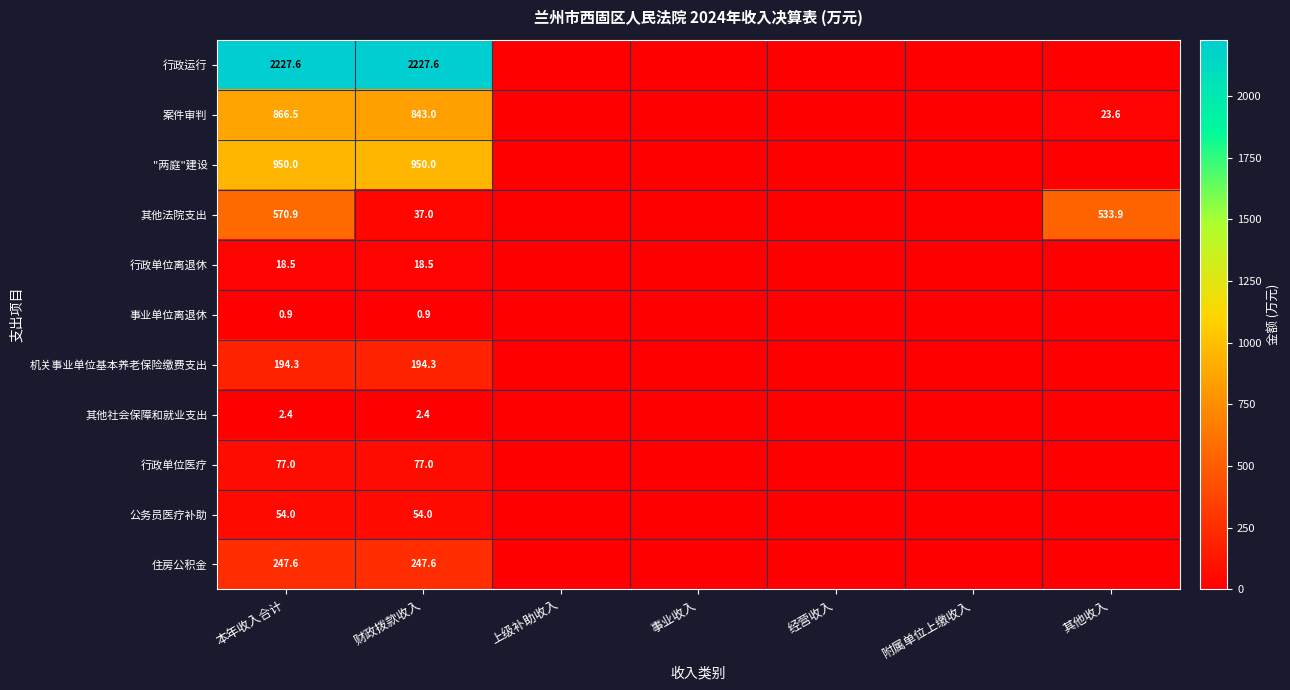

The 案件审判 series shows 866.5 at 本年收入合计. True or false?

True